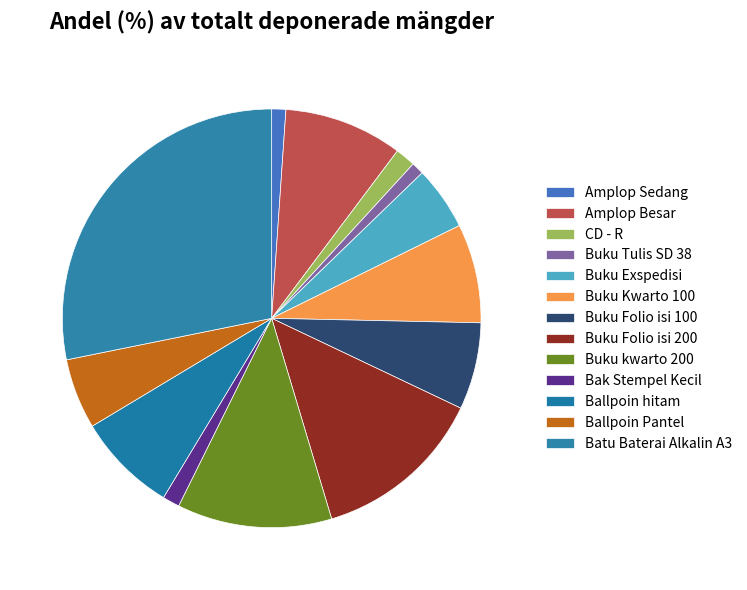

How many segments does this pie chart have?

13